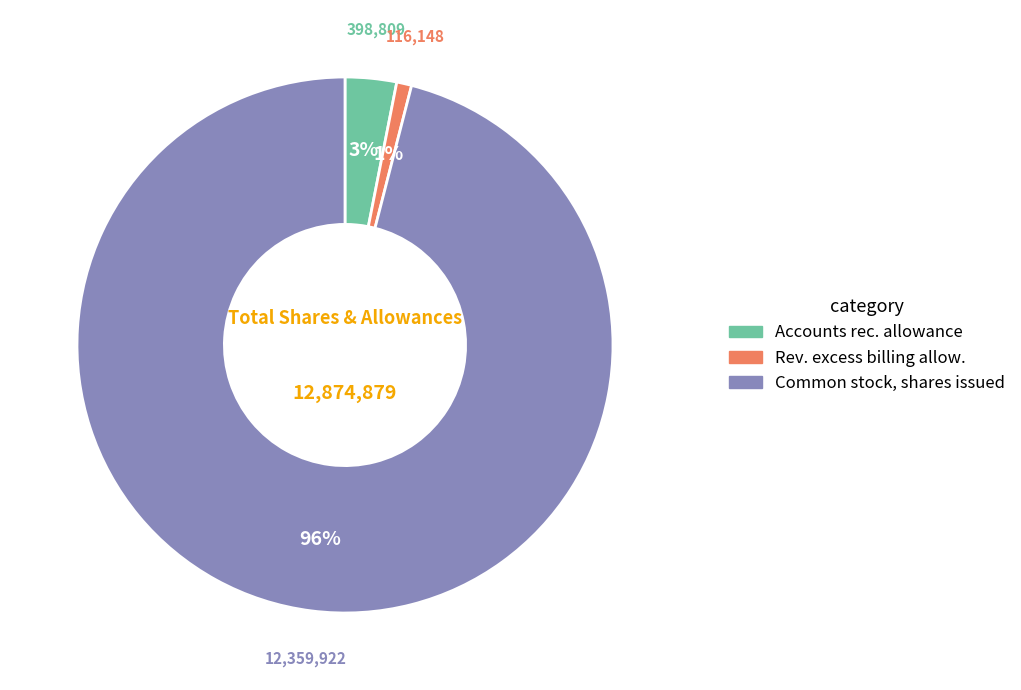

Is there any slice that represents more than half of the pie?

Yes